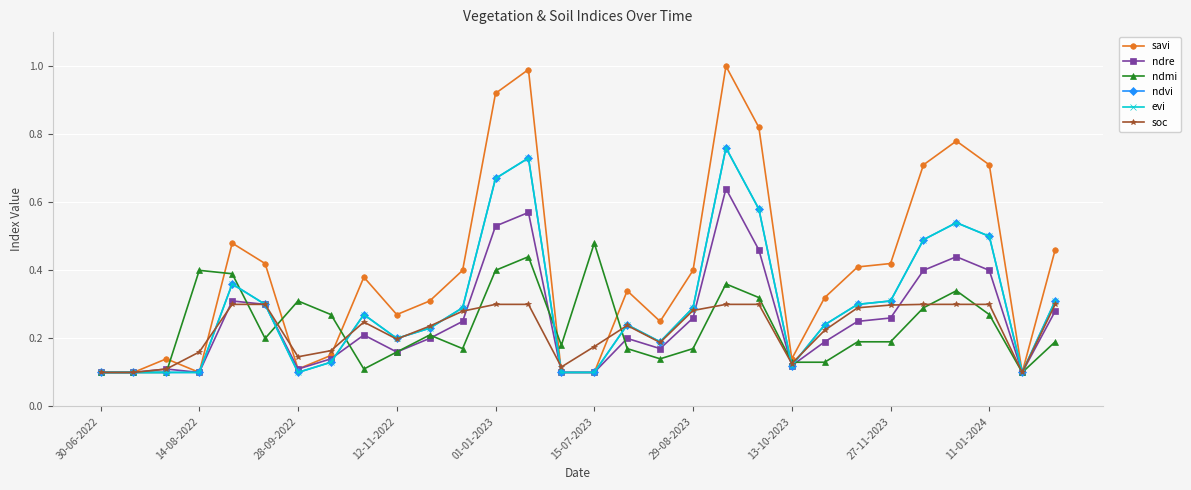

What is the value of the soc point at the 14th from the left?

0.3